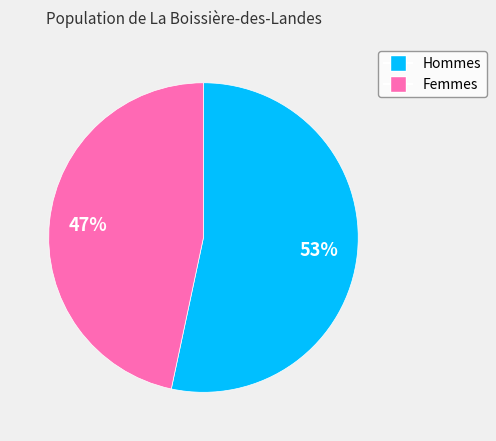

To the nearest percent, what is the average slice percentage?

50%